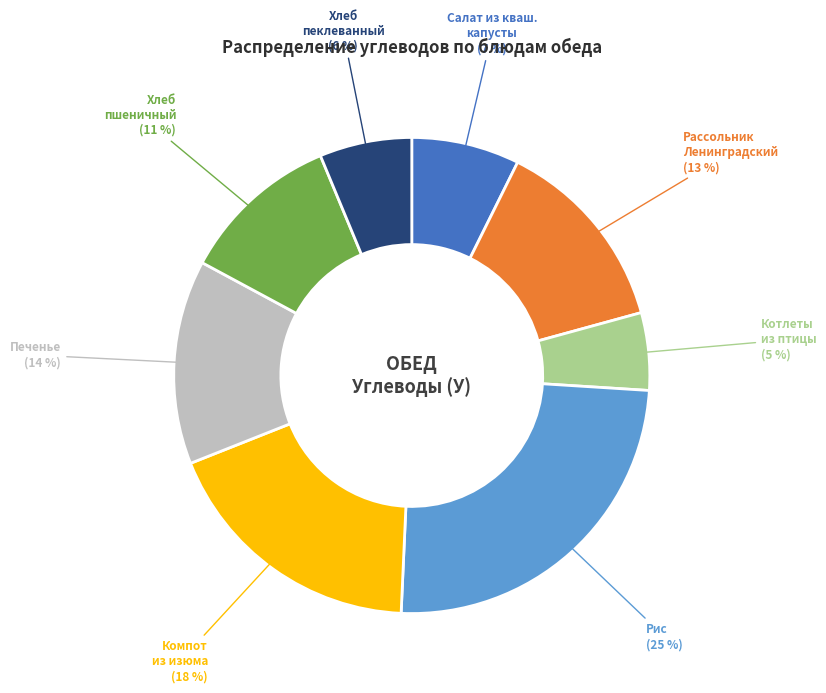

How many slices are in this pie chart?

8